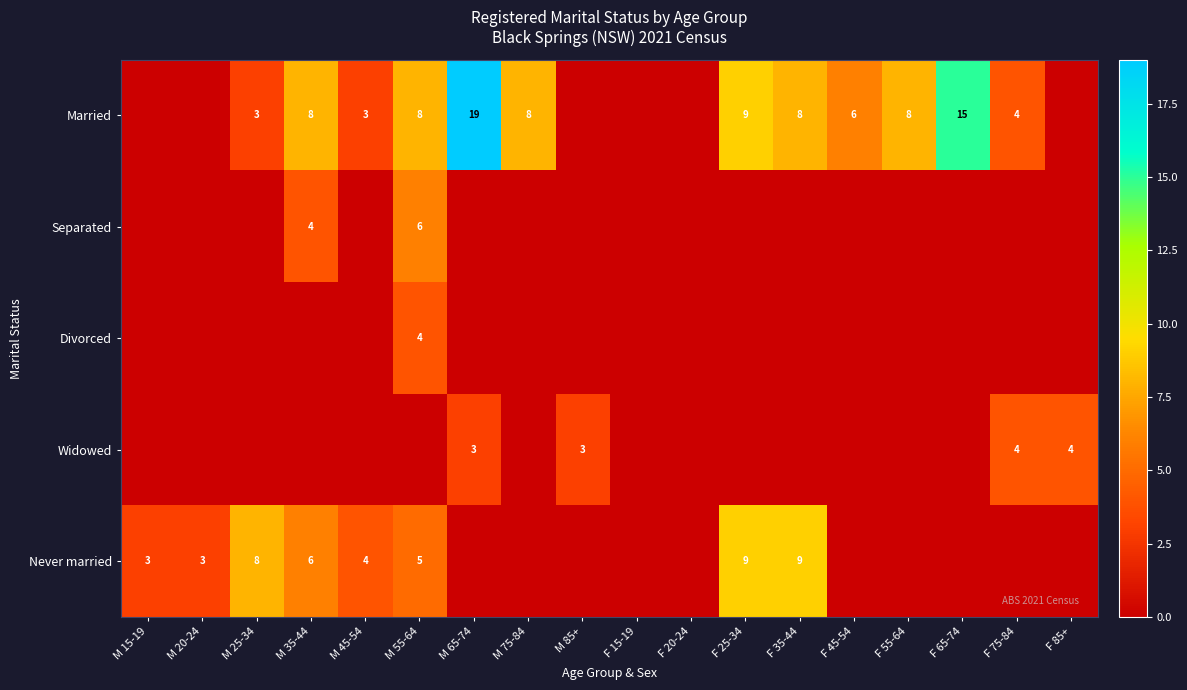

At which category is the sum across all series the highest?

M 55-64